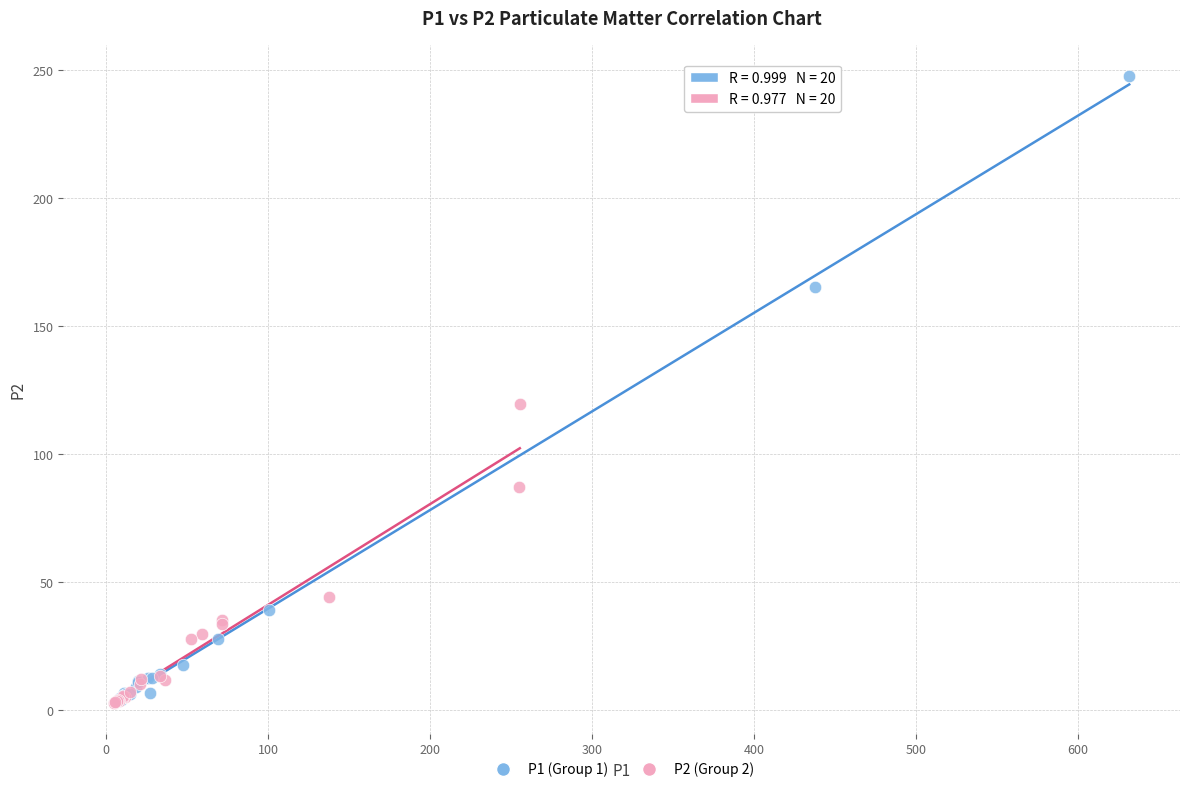

Which series has the largest Y range (max minus min)?

P1 (Group 1)